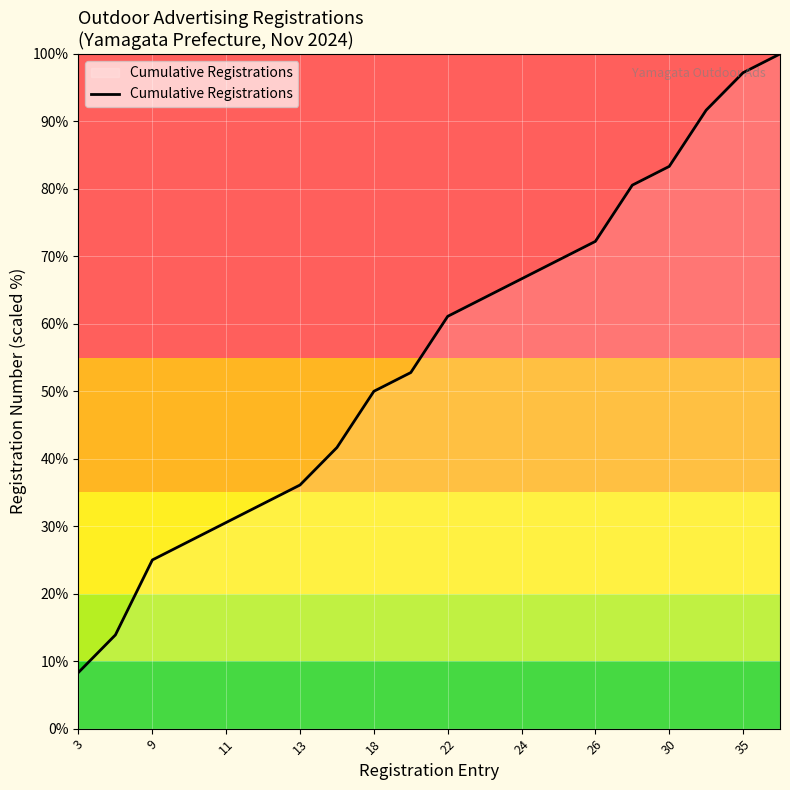

What is the difference between the maximum and minimum values?

91.7